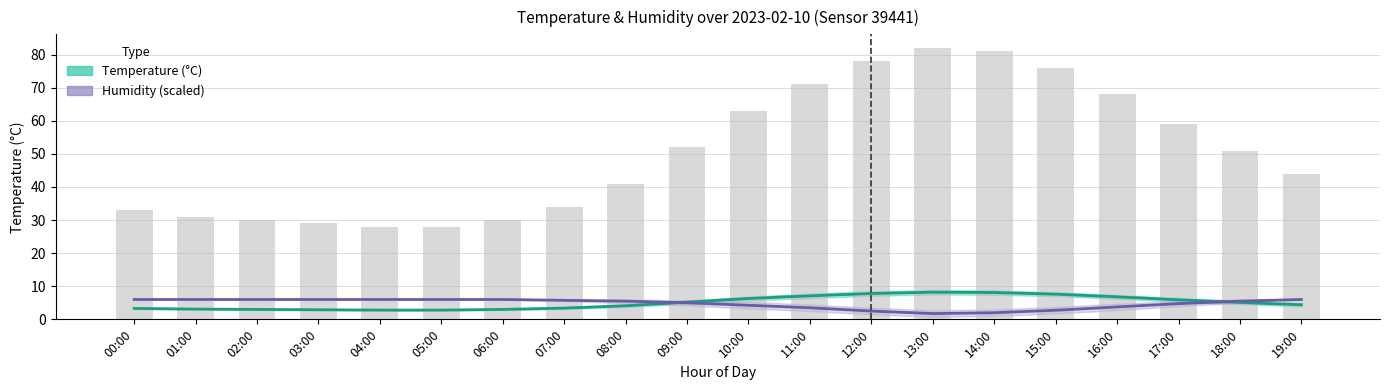

Which has a higher value, 05:00 or 07:00?

07:00